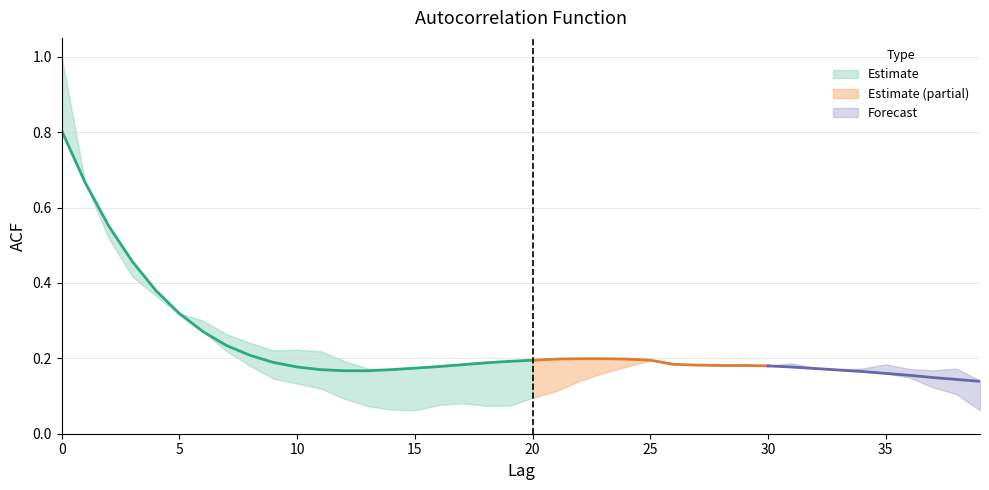

Rank the categories by acf_shown_smooth value from highest to lowest.

0, 1, 2, 3, 4, 5, 6, 7, 8, 22, 23, 21, 24, 20, 25, 19, 9, 18, 26, 17, 27, 28, 29, 30, 16, 10, 31, 15, 32, 11, 14, 33, 12, 13, 34, 35, 36, 37, 38, 39